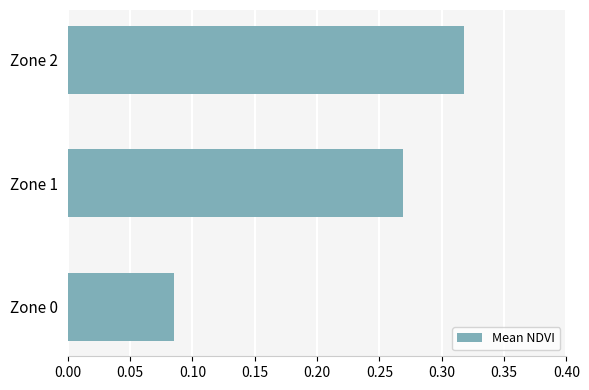

What is the sum of all values?

0.7